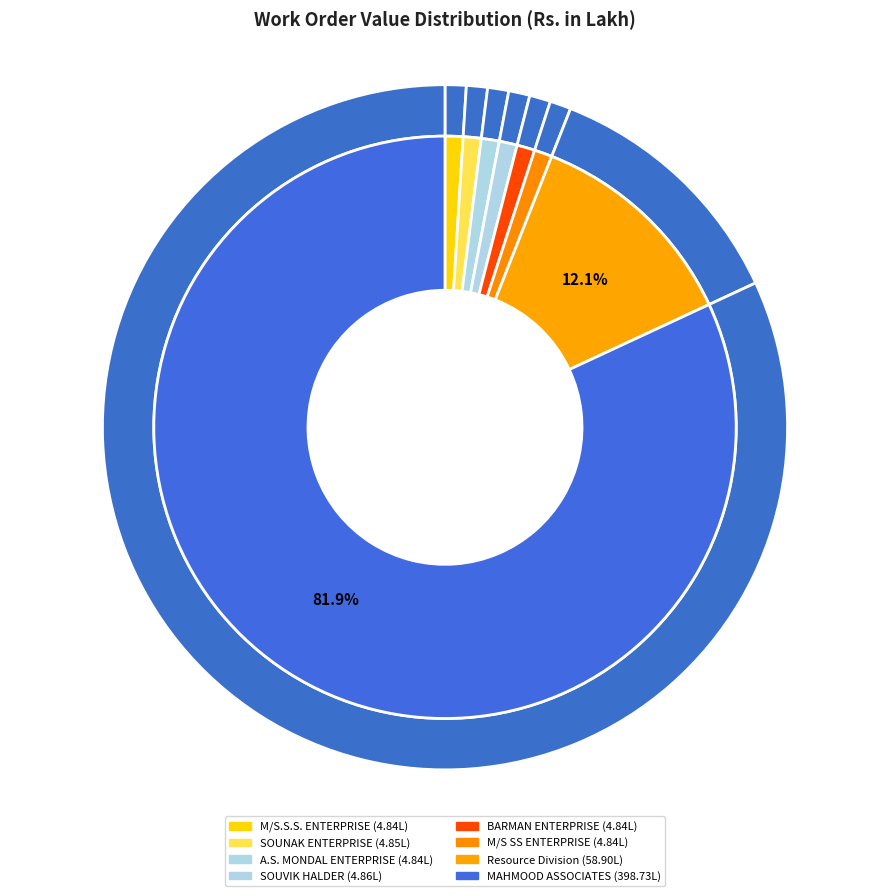

Is it true that SOUVIK HALDER is 1% of the pie?

True